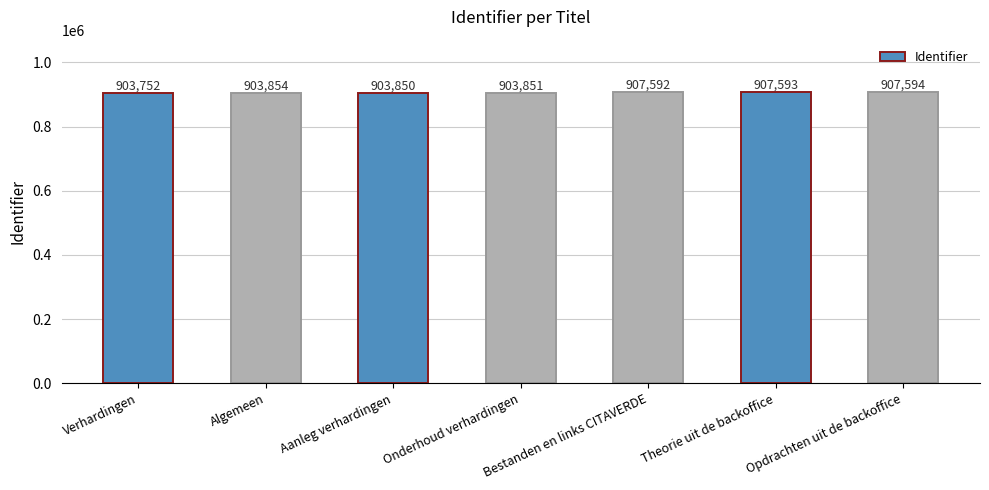

Where is the data nearest to the value 905673?

Algemeen